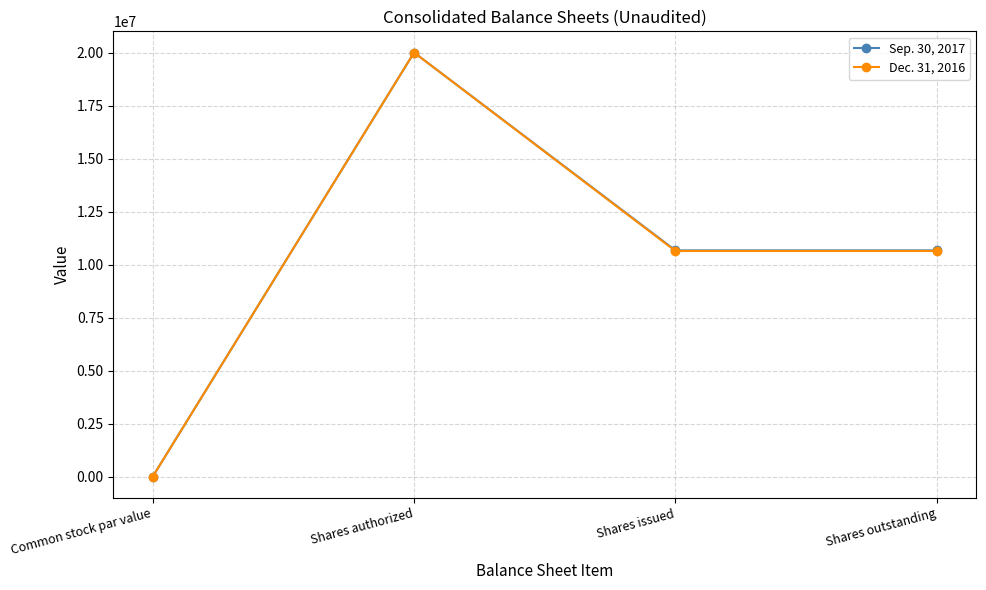

At which category does Dec. 31, 2016 reach its first local peak?

Shares authorized